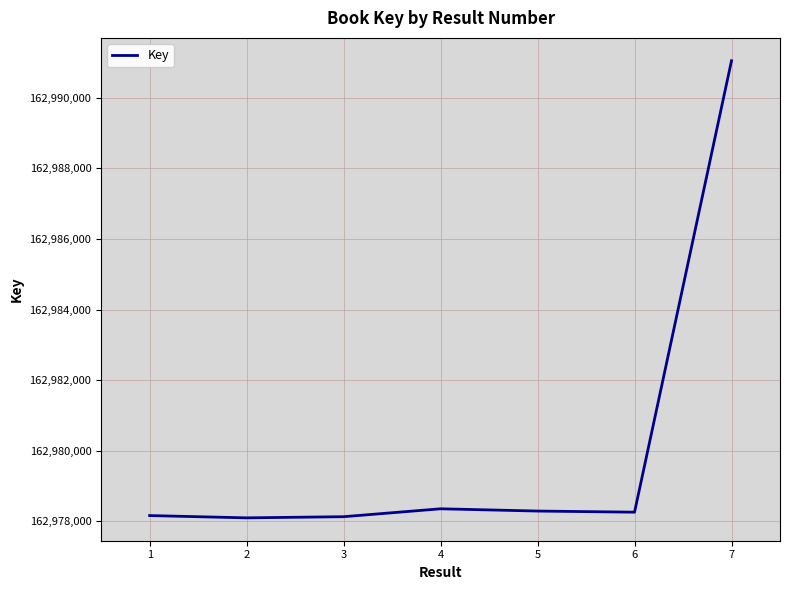

How many interior local valleys (lower than both neighbors) does the data have?

2